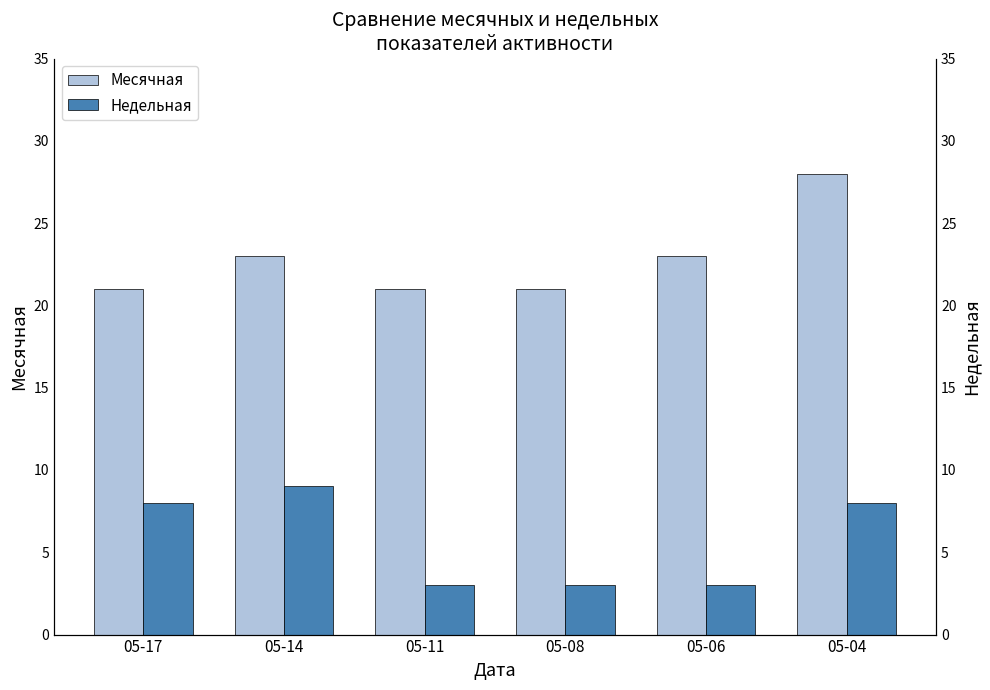

Which series changed the most between 05-08 and 05-06?

Месячная